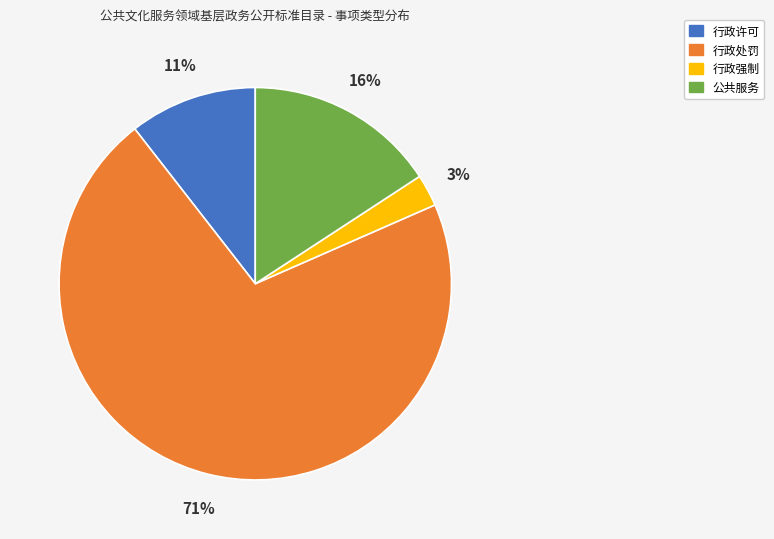

Combined, do 行政强制 and 行政处罚 account for over 50%?

Yes